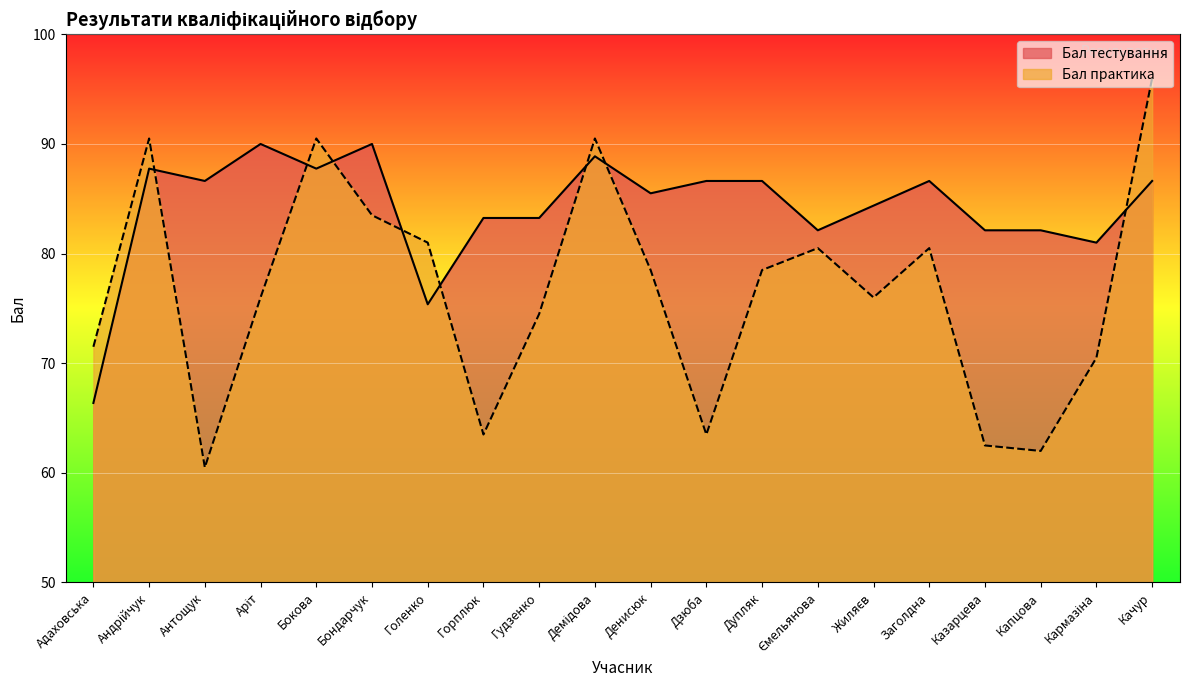

Reading right to left, list all the values displayed in this chart.

Бал тестування: Качур=86.6	Кармазіна=81.0	Капцова=82.1	Казарцева=82.1	Заголдна=86.6	Жиляєв=84.4	Ємельянова=82.1	Дупляк=86.6	Дзюба=86.6	Денисюк=85.5	Демідова=88.9	Гудзенко=83.2	Горплюк=83.2	Голенко=75.4	Бондарчук=90.0	Бокова=87.8	Аріт=90.0	Антощук=86.6	Андрійчук=87.8	Адаховська=66.4
Бал практика: Качур=96.0	Кармазіна=70.5	Капцова=62.0	Казарцева=62.5	Заголдна=80.5	Жиляєв=76.0	Ємельянова=80.5	Дупляк=78.5	Дзюба=63.5	Денисюк=78.5	Демідова=90.5	Гудзенко=74.5	Горплюк=63.5	Голенко=81.0	Бондарчук=83.5	Бокова=90.5	Аріт=76.0	Антощук=60.5	Андрійчук=90.5	Адаховська=71.5